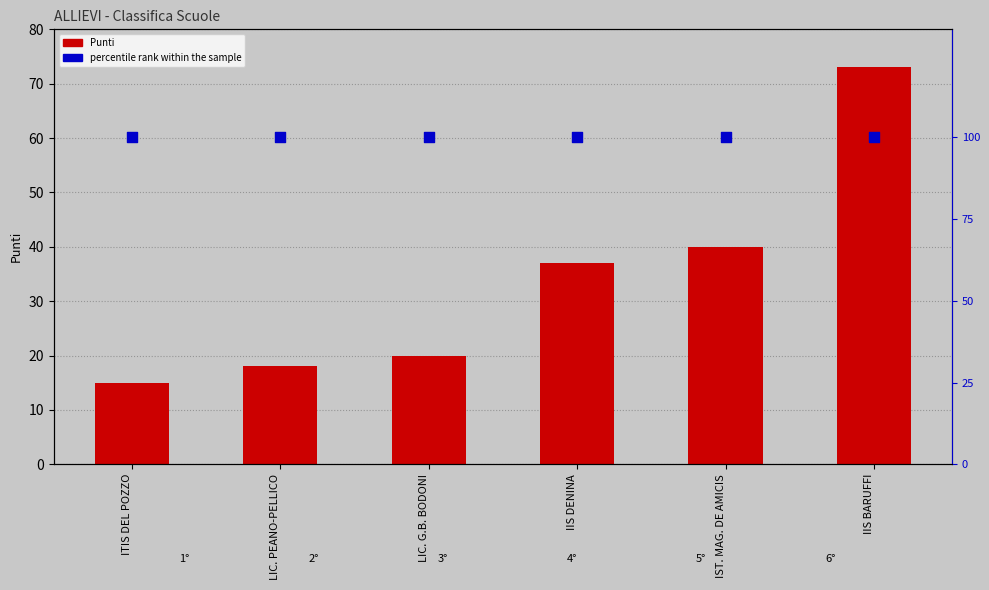

Which series has the largest Y range (max minus min)?

Punti